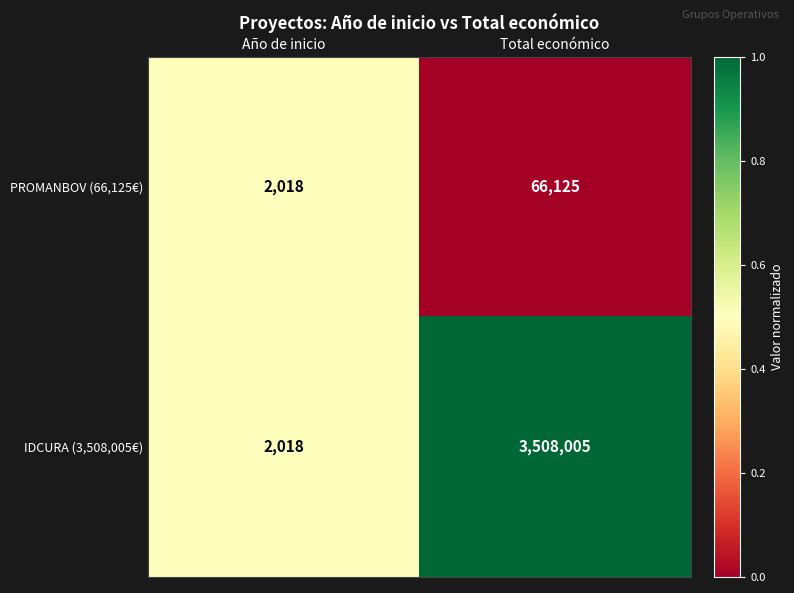

List the labels in order of PROMANBOV (66,125€) value, smallest first.

Año de inicio, Total económico